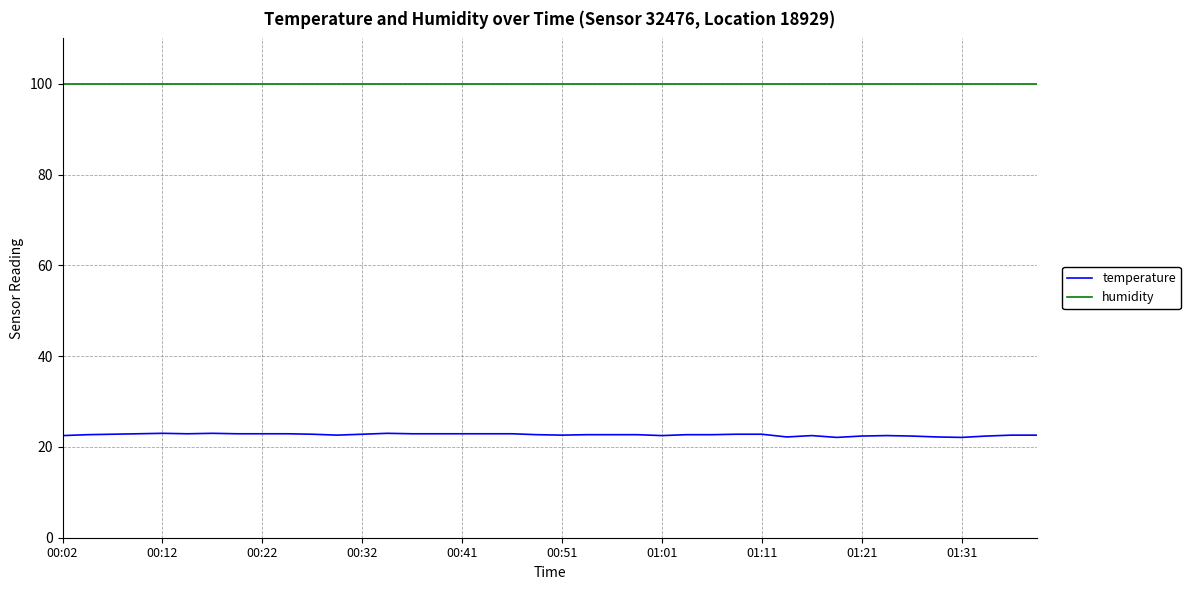

What is the average value of the temperature series?

22.7